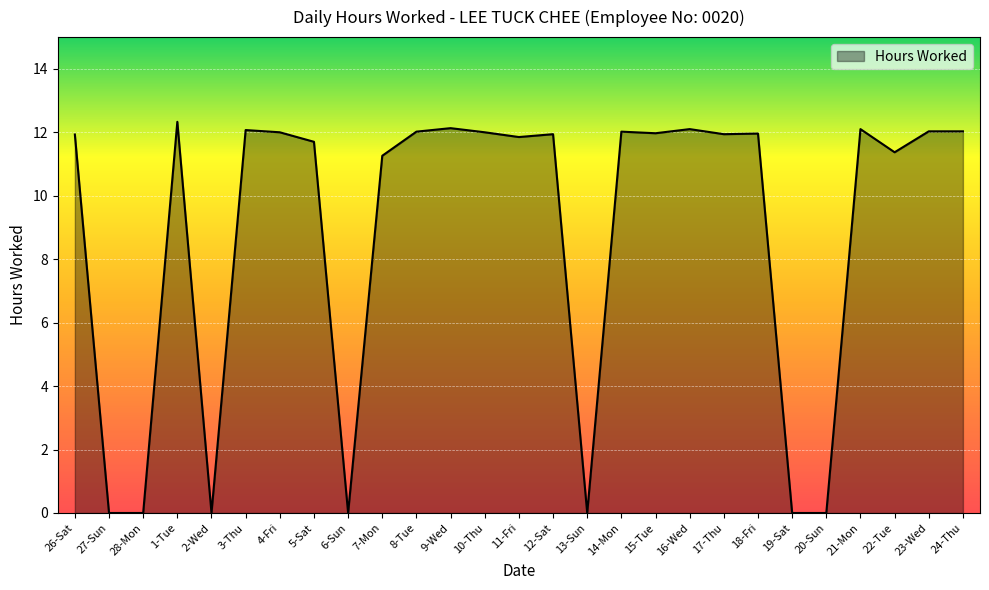

Where does the data first go above 11?

26-Sat